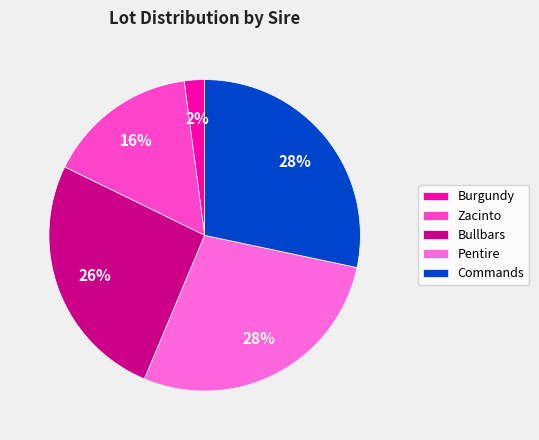

The Bullbars slice represents 26% of the pie. True or false?

True